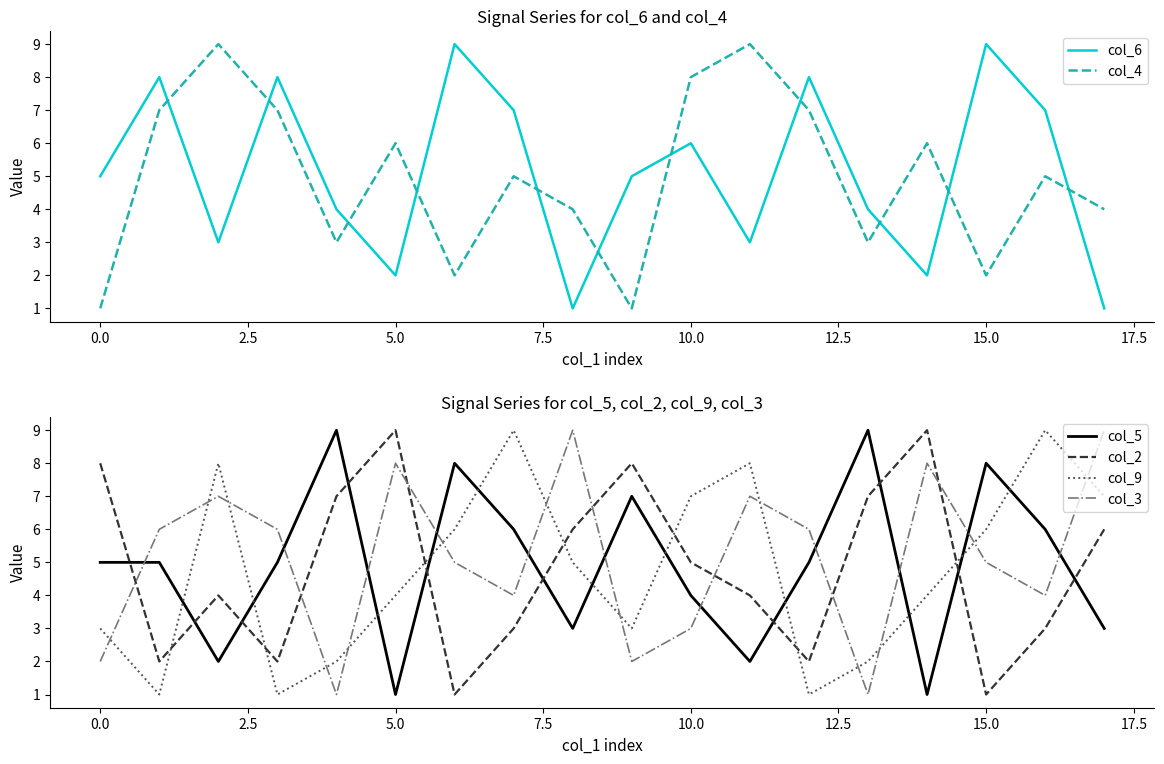

Which series ends up on top after the final intersection of col_3 and col_2?

col_3